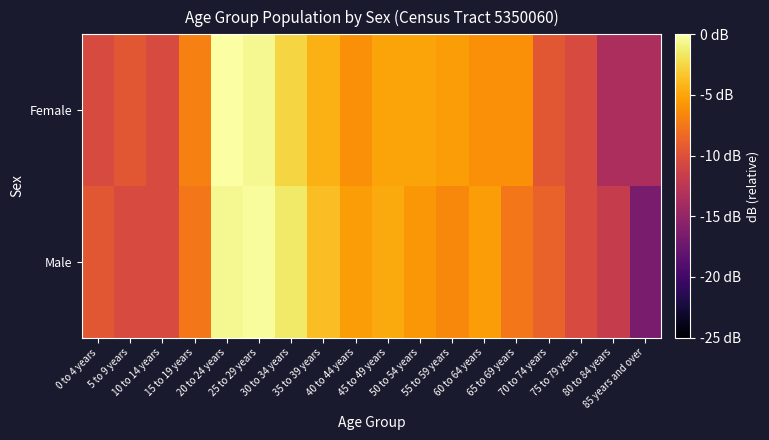

What is the total value across all series at 25 to 29 years?

-0.7